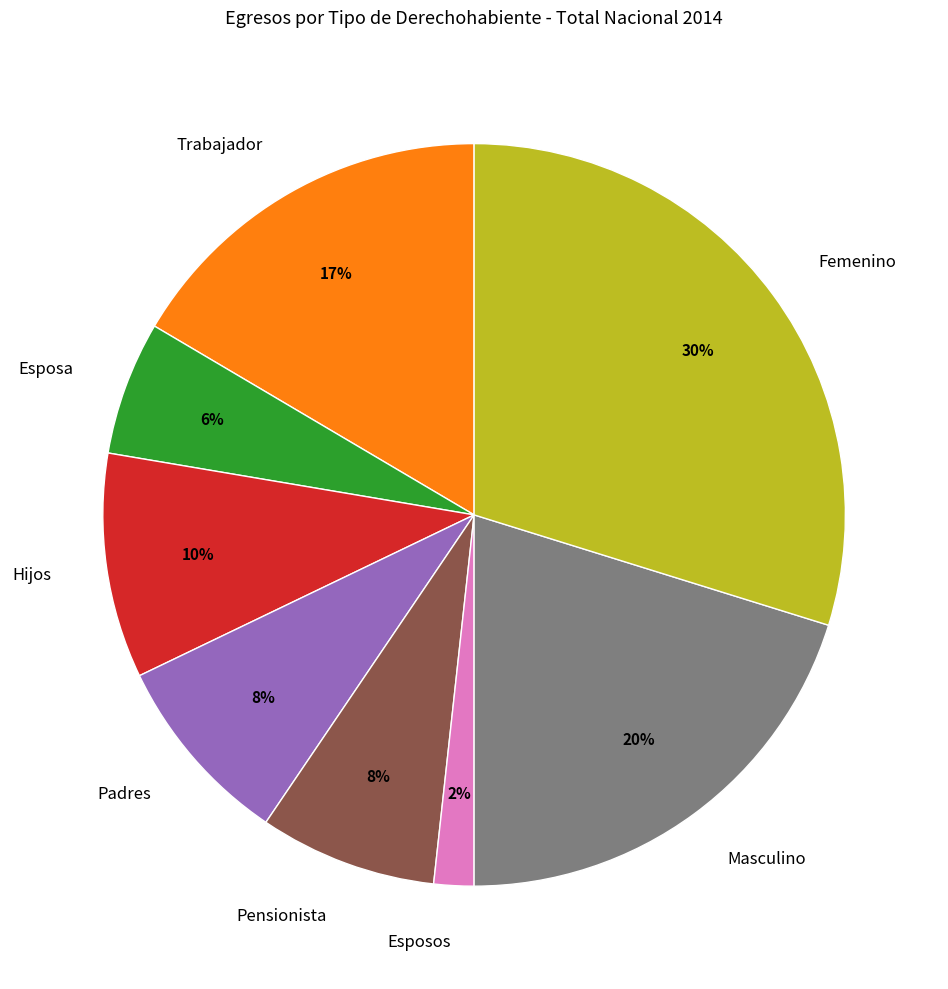

Is there a majority slice in this chart?

No